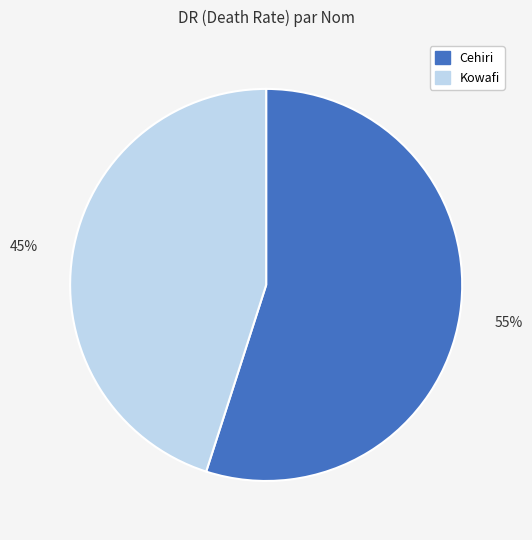

Combined, do Kowafi and Cehiri account for over 50%?

Yes